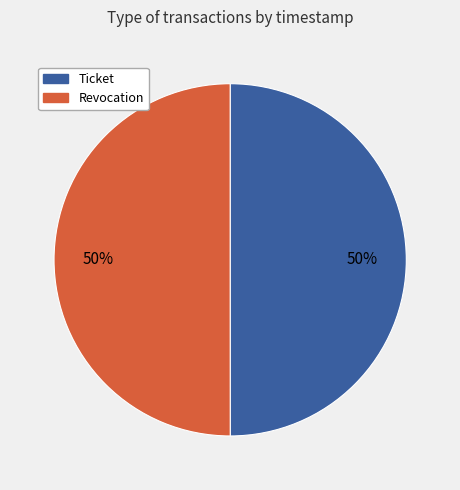

To the nearest percent, what is the combined percentage of Ticket and Revocation?

100%